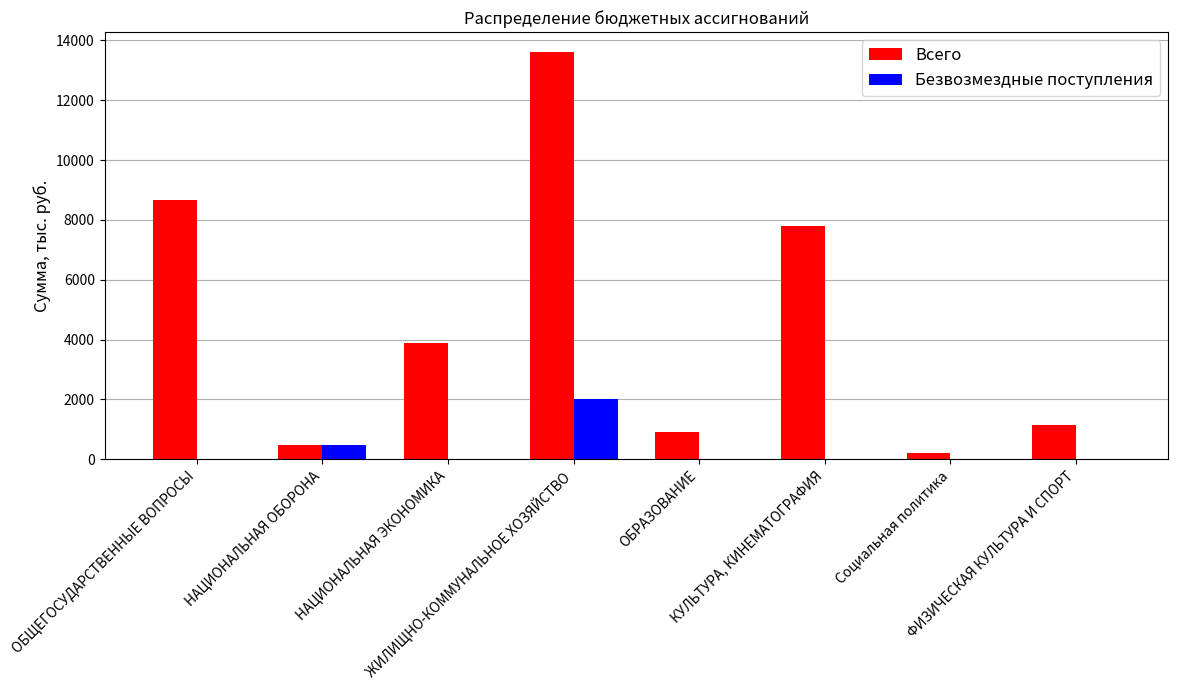

Which series has the largest total across all categories?

Всего